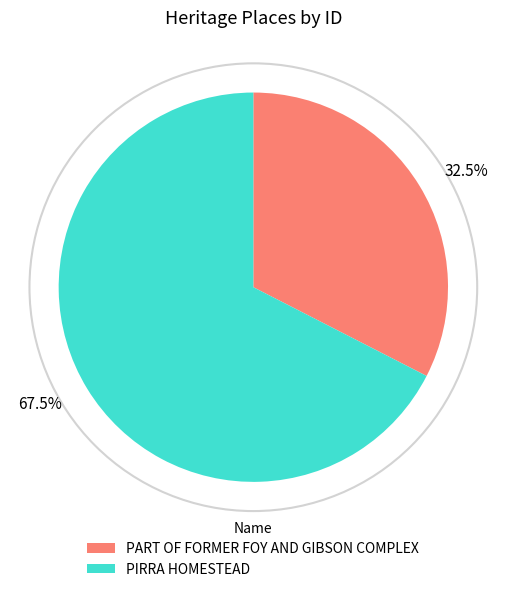

Do 67.5% and 32.5% together represent more than half of the pie?

Yes